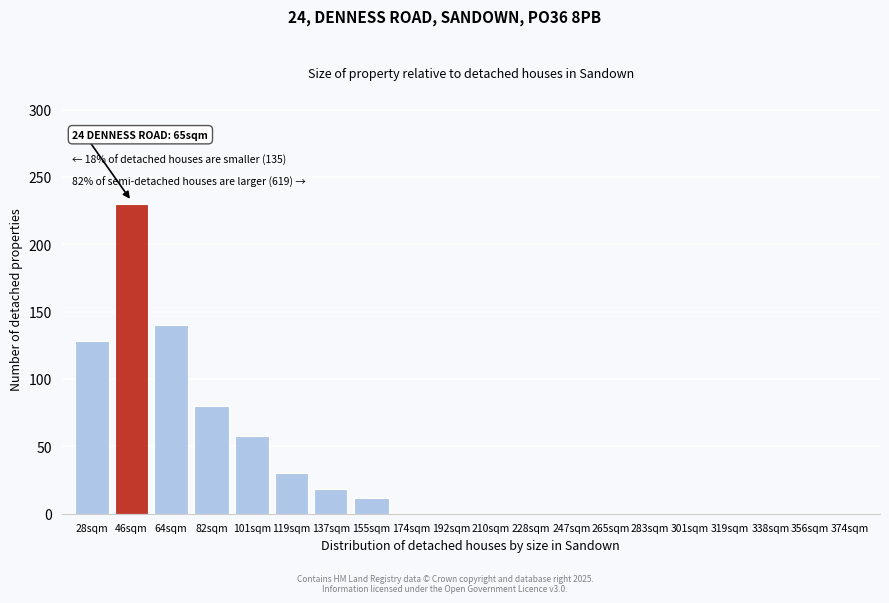

Reading right to left, what are all the values shown in this chart?

374sqm=0	356sqm=0	338sqm=0	319sqm=0	301sqm=0	283sqm=0	265sqm=0	247sqm=0	228sqm=0	210sqm=0	192sqm=0	174sqm=0	155sqm=12	137sqm=18	119sqm=30	101sqm=58	82sqm=80	64sqm=140	46sqm=230	28sqm=128